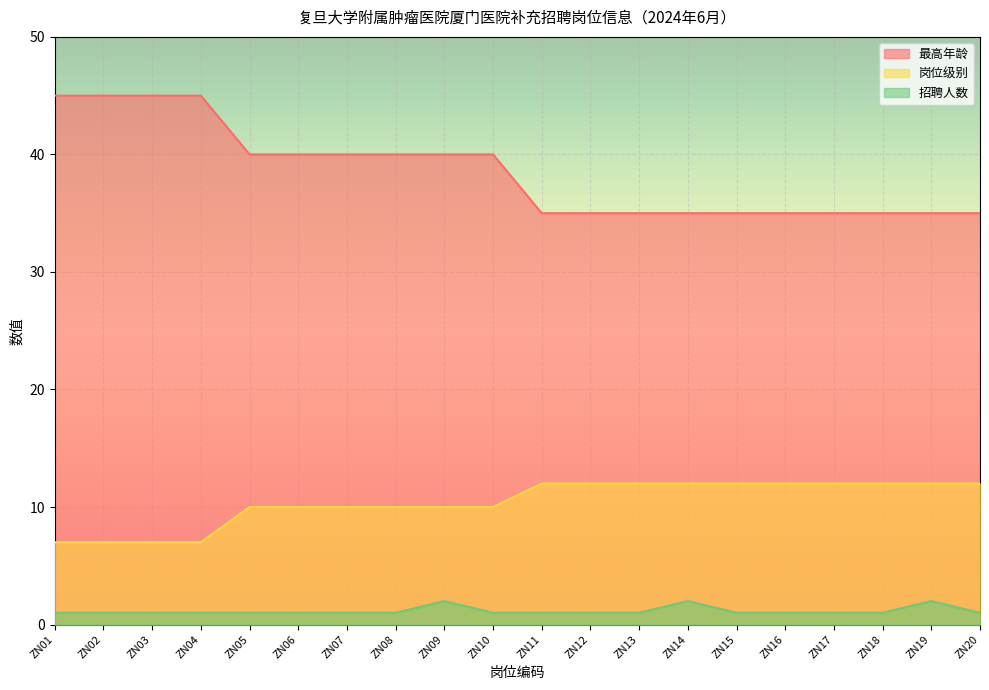

Which series has the largest total across all categories?

最高年龄